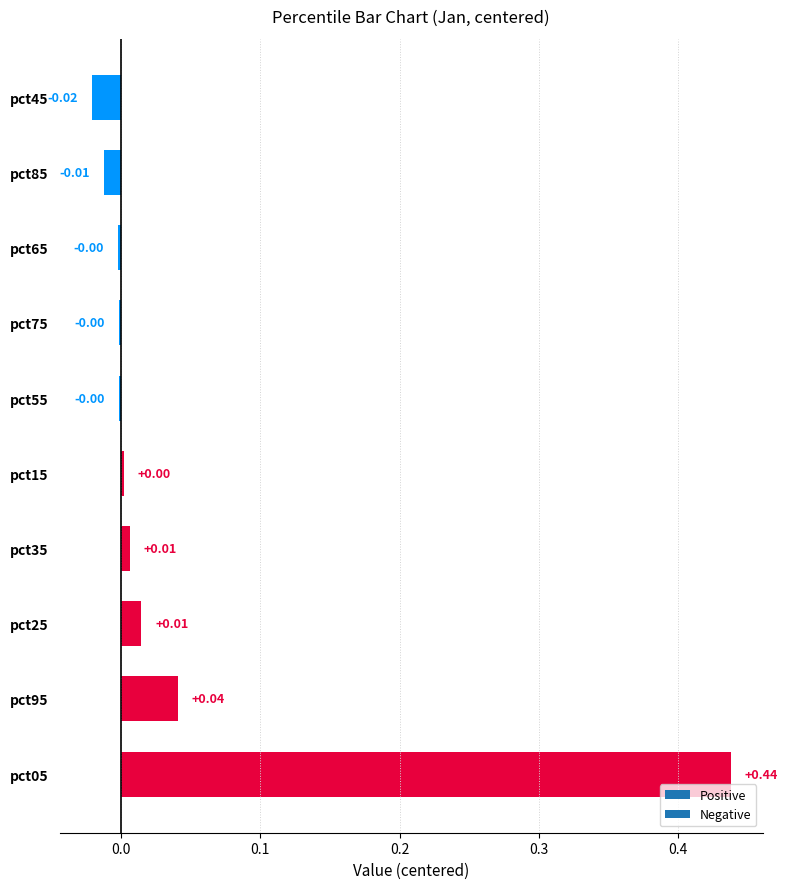

Which has a higher value, pct25 or pct55?

pct25